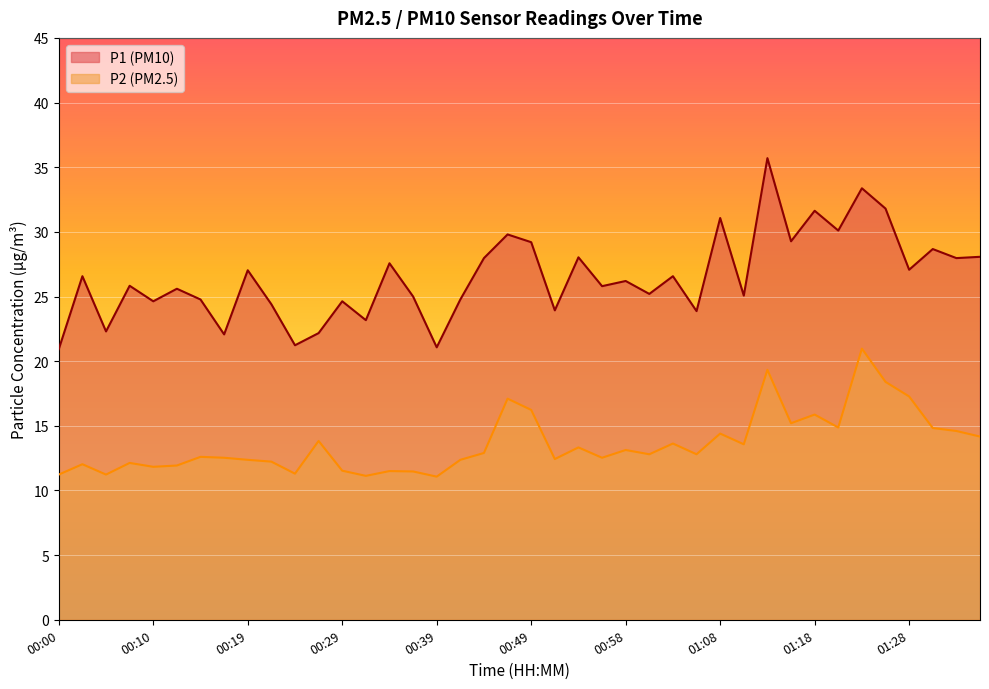

What is the label of the 23rd point from the left?

00:53